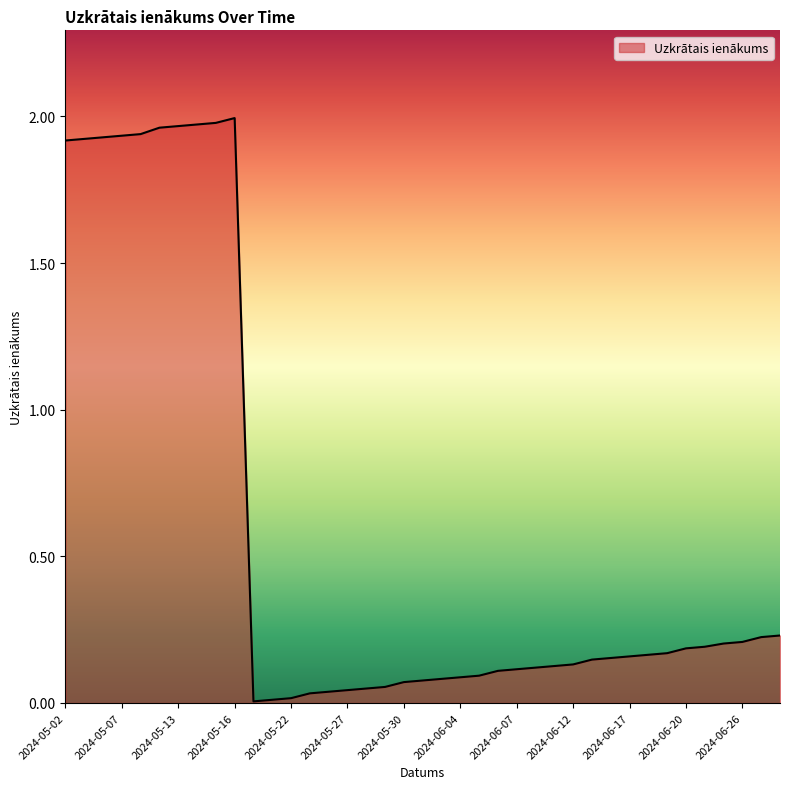

The value at 2024-06-26 is 0.2. True or false?

True